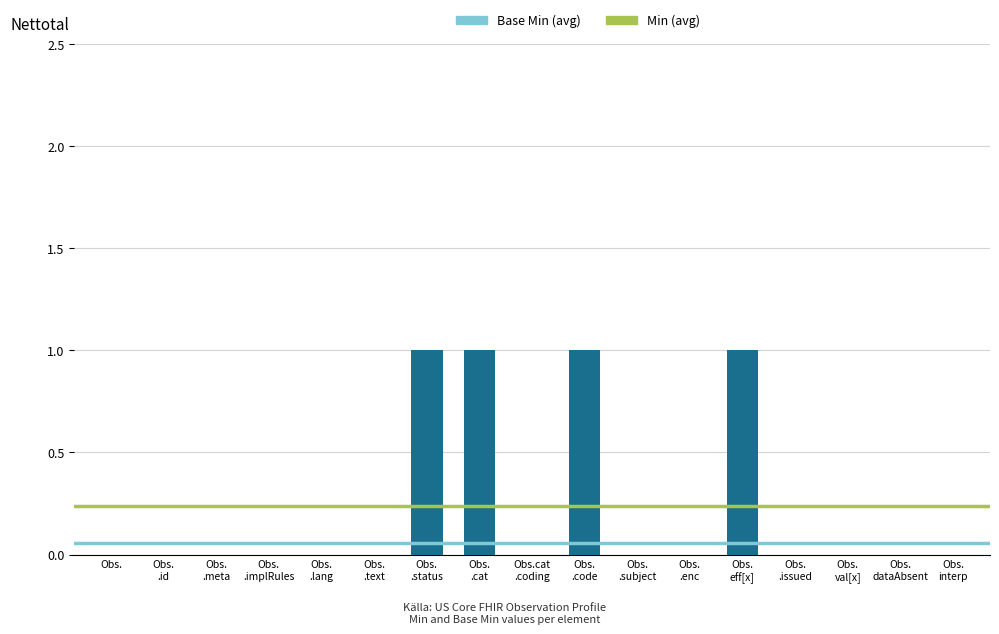

Reading left to right, transcribe all the data shown in this chart.

0	0	0	0	0	0	1	1	0	1	0	0	1	0	0	0	0